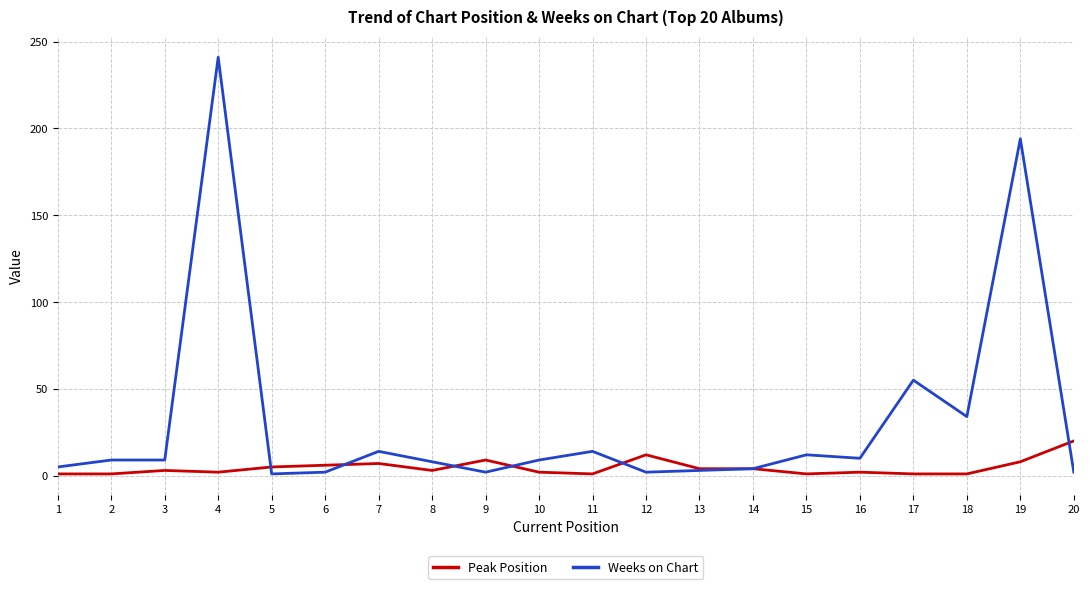

Which series changed the most between 8 and 19?

Weeks on Chart